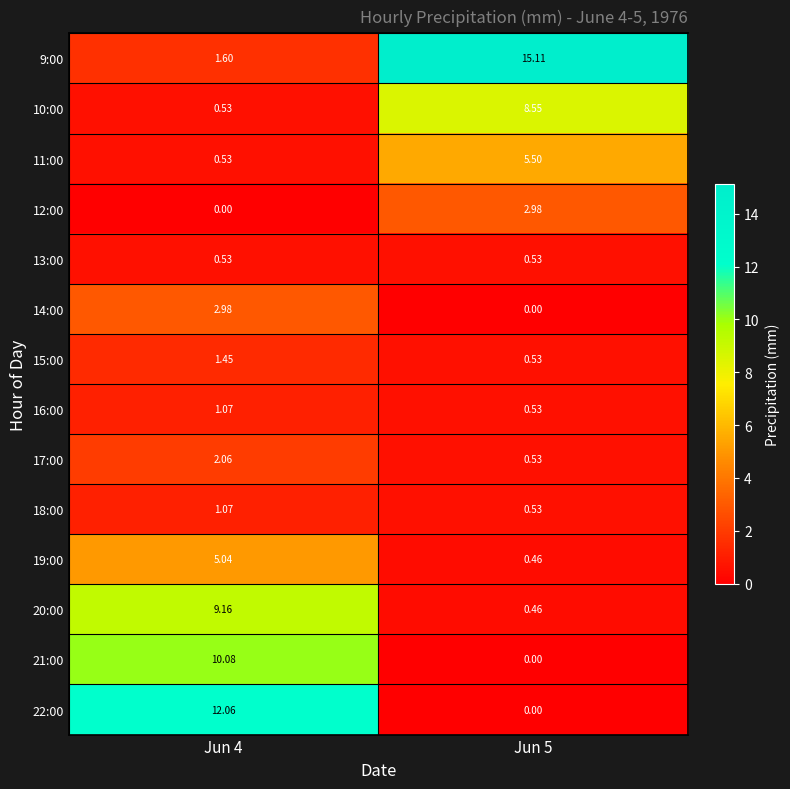

Reading right to left, list all the values displayed in this chart.

9:00: Jun 5=15.1	Jun 4=1.6
10:00: Jun 5=8.6	Jun 4=0.5
11:00: Jun 5=5.5	Jun 4=0.5
12:00: Jun 5=3.0	Jun 4=0.0
13:00: Jun 5=0.5	Jun 4=0.5
14:00: Jun 5=0.0	Jun 4=3.0
15:00: Jun 5=0.5	Jun 4=1.4
16:00: Jun 5=0.5	Jun 4=1.1
17:00: Jun 5=0.5	Jun 4=2.1
18:00: Jun 5=0.5	Jun 4=1.1
19:00: Jun 5=0.5	Jun 4=5.0
20:00: Jun 5=0.5	Jun 4=9.2
21:00: Jun 5=0.0	Jun 4=10.1
22:00: Jun 5=0.0	Jun 4=12.1